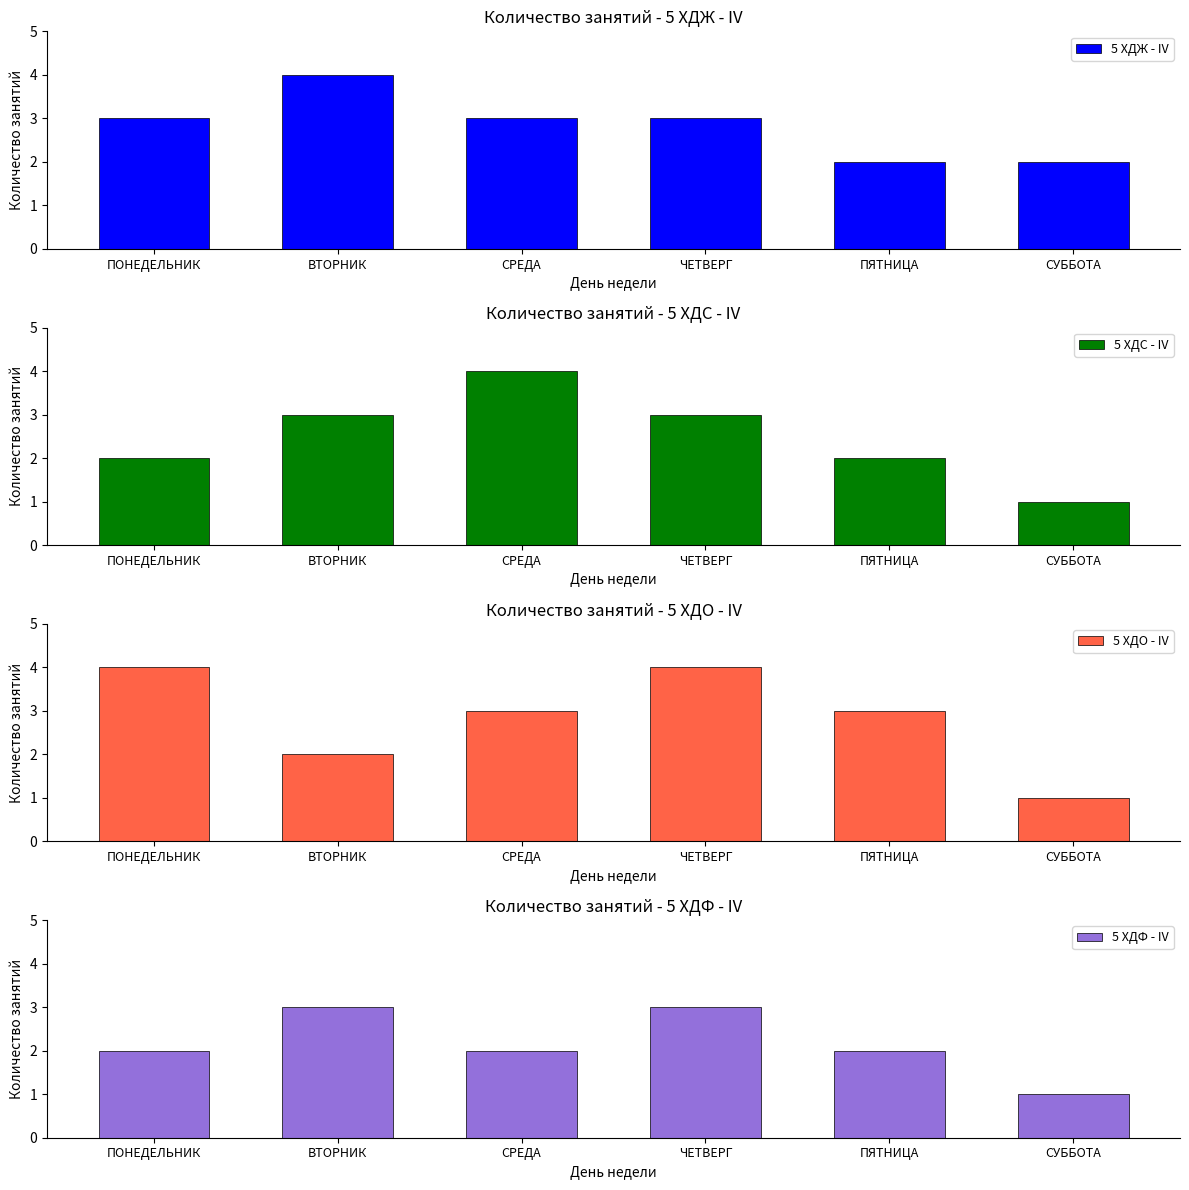

The 5 ХДЖ - IV series shows 4 at ВТОРНИК. True or false?

True